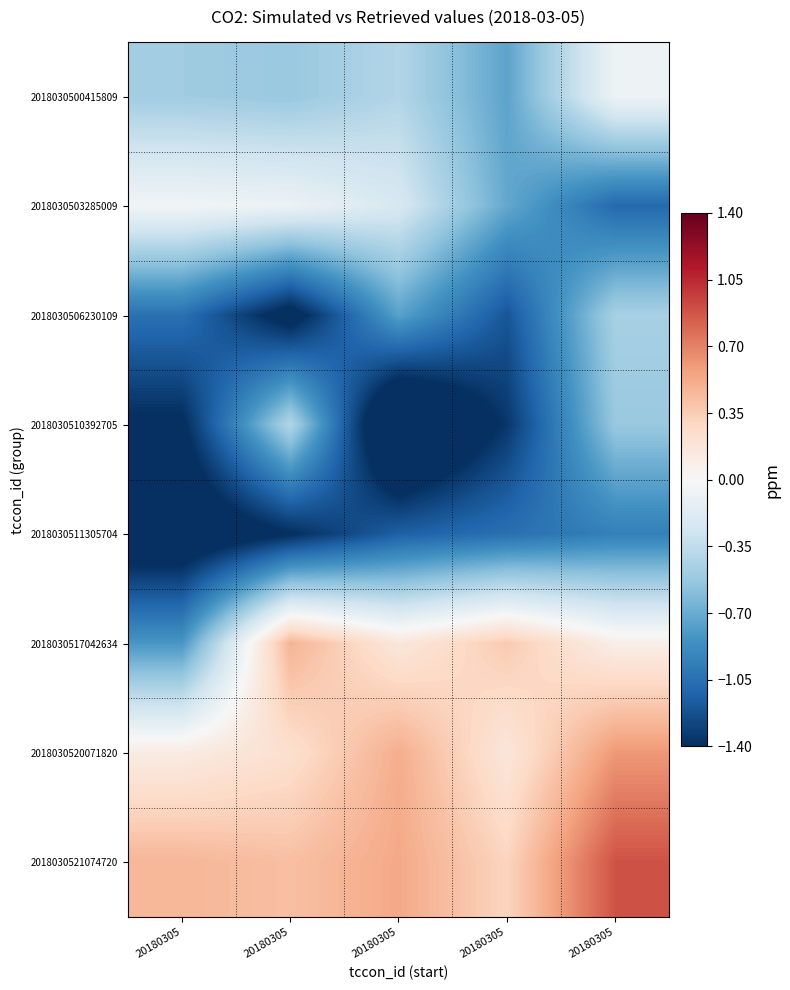

What is the maximum value shown in the chart?

0.9